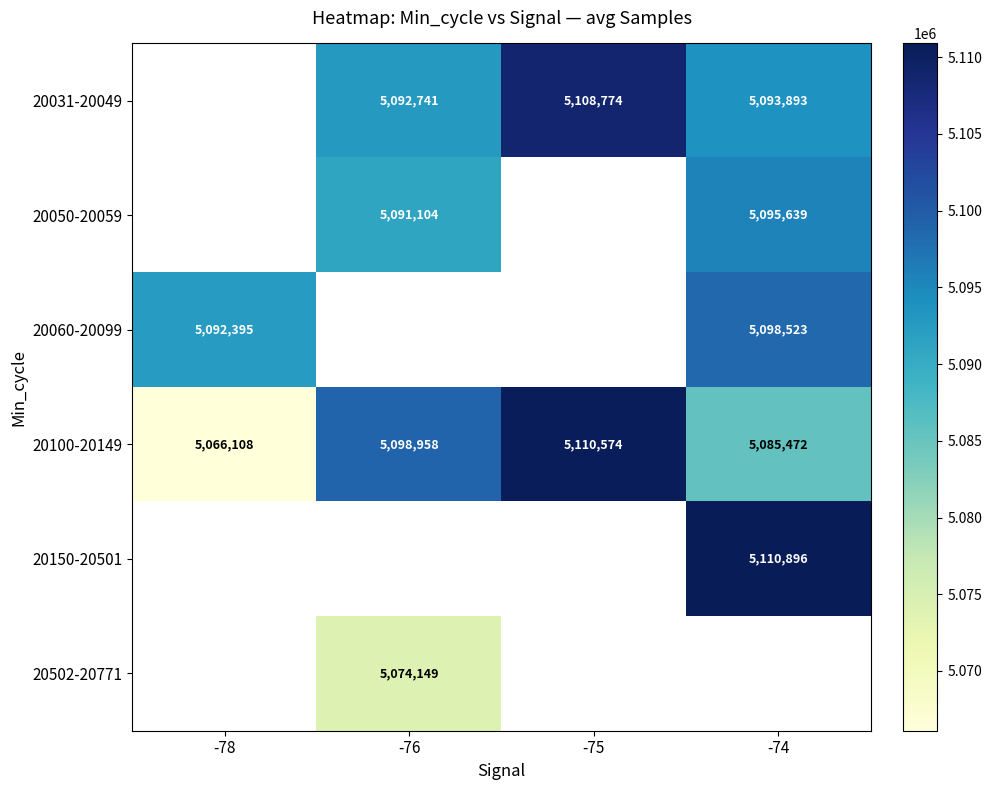

The 20100-20149 series shows 9048705.5 at -76. True or false?

False